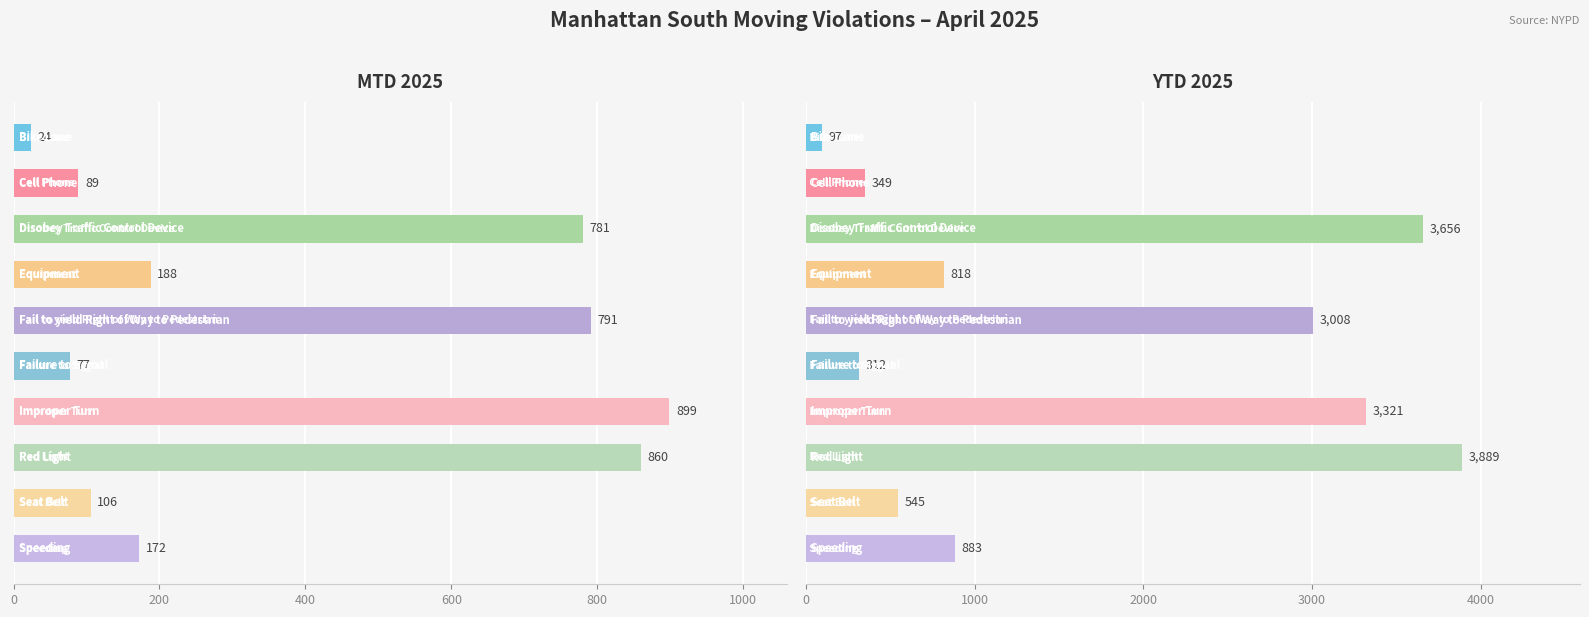

What is the lowest value of the YTD 2025 series?

97